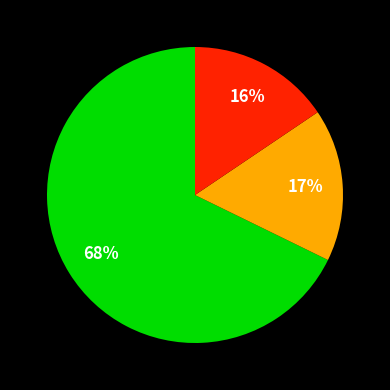

Is there a majority slice in this chart?

Yes